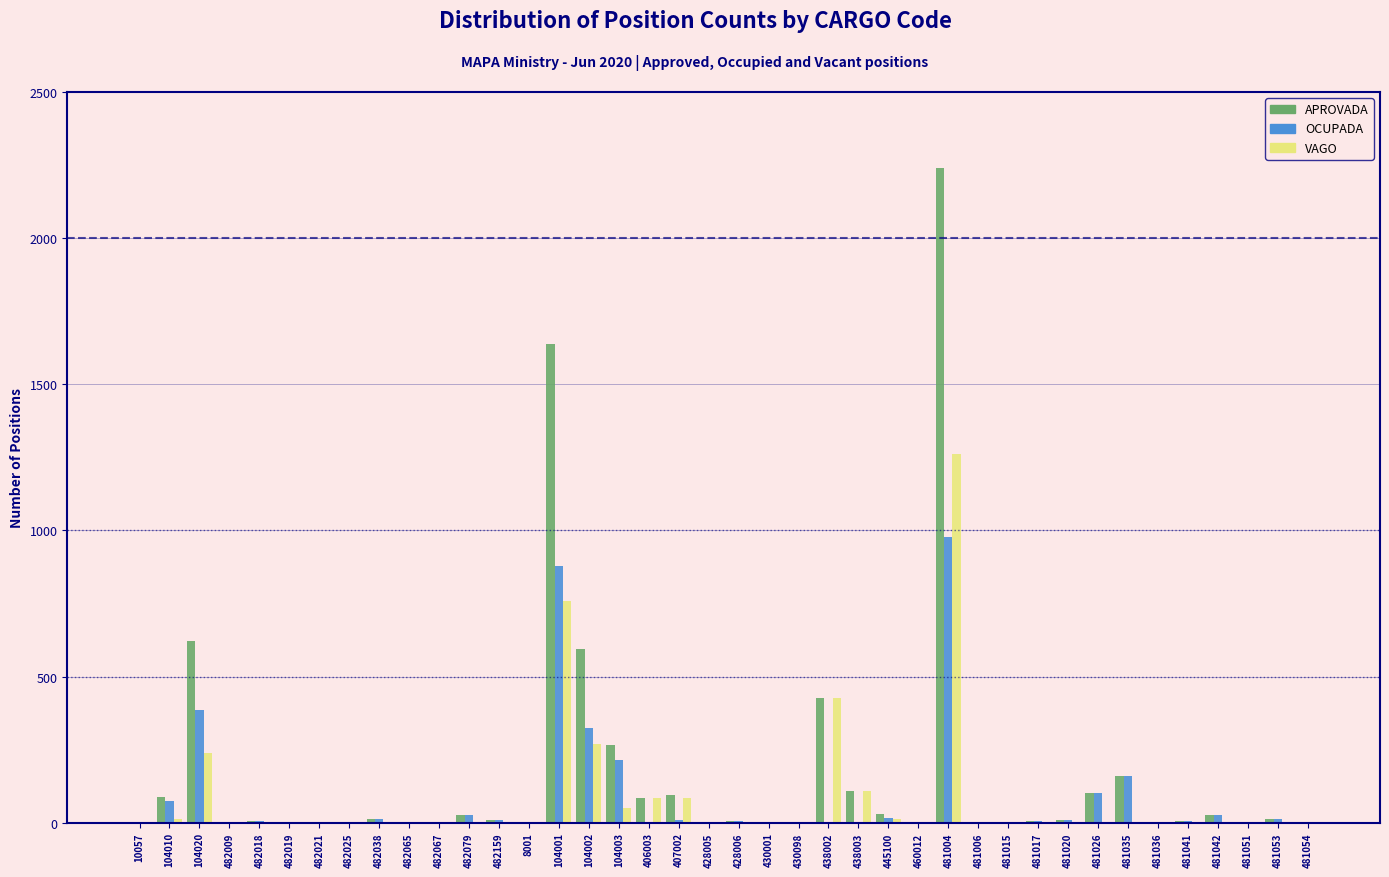

What is the greatest value displayed?

2239